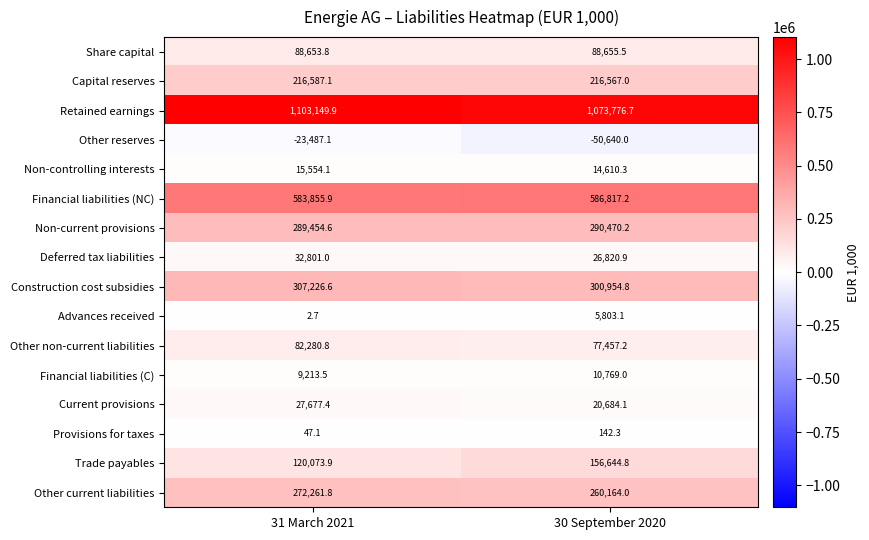

What is the average value of the Financial liabilities (NC) series?

585336.6